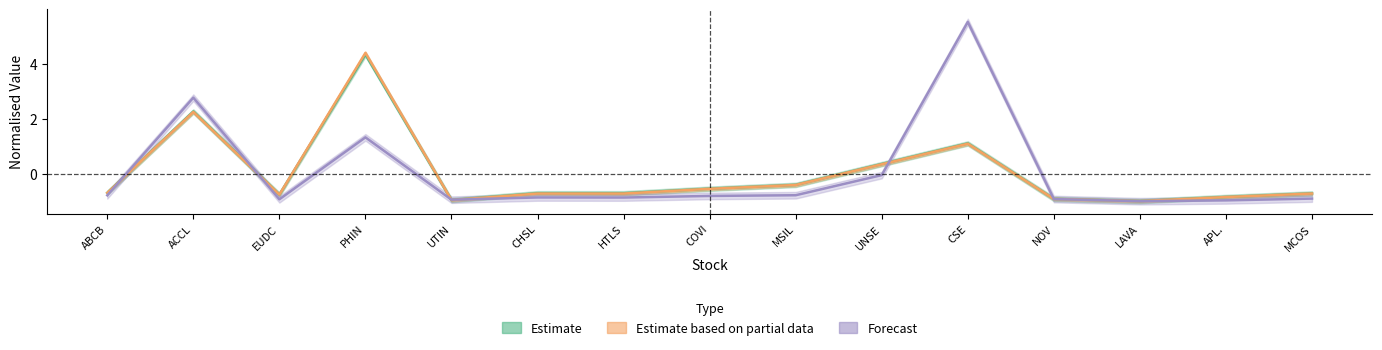

Which series ends up on top after the final intersection of Forecast and Estimate?

Estimate